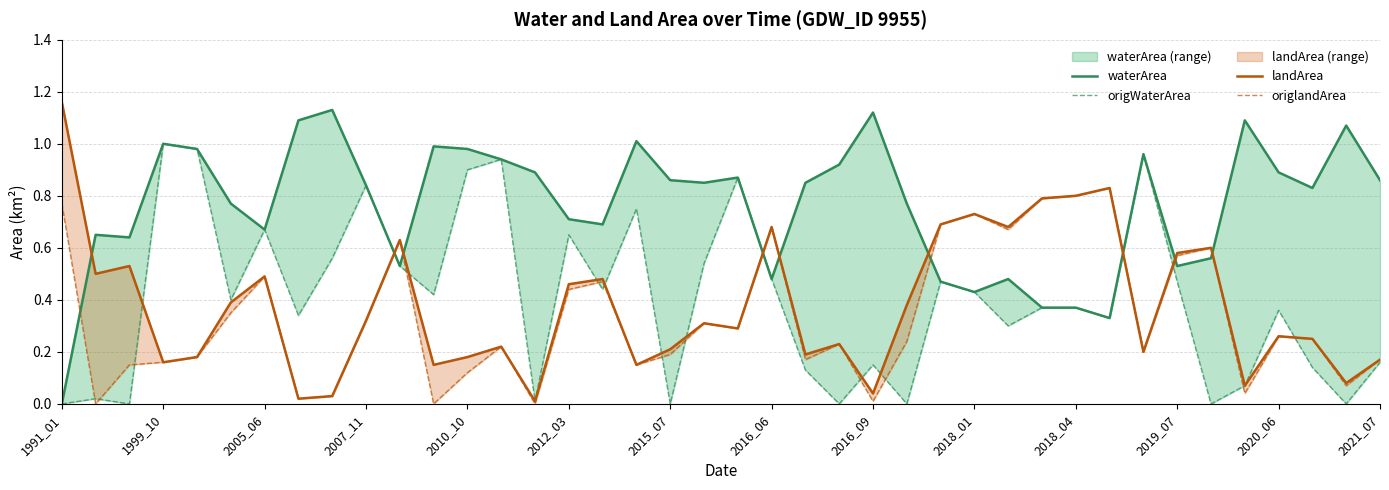

What is the difference between the maximum and minimum values in the origWaterArea series?

1.0